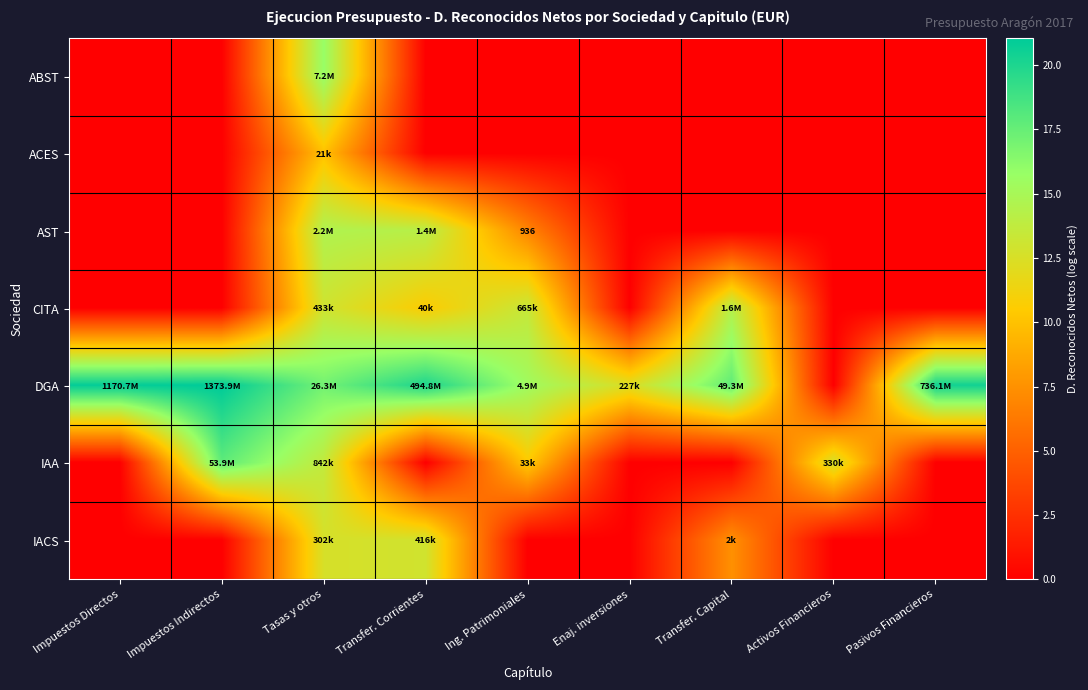

Rank the categories by IAA value from lowest to highest.

Impuestos Directos, Transfer. Corrientes, Enaj. inversiones, Transfer. Capital, Pasivos Financieros, Ing. Patrimoniales, Activos Financieros, Tasas y otros, Impuestos Indirectos